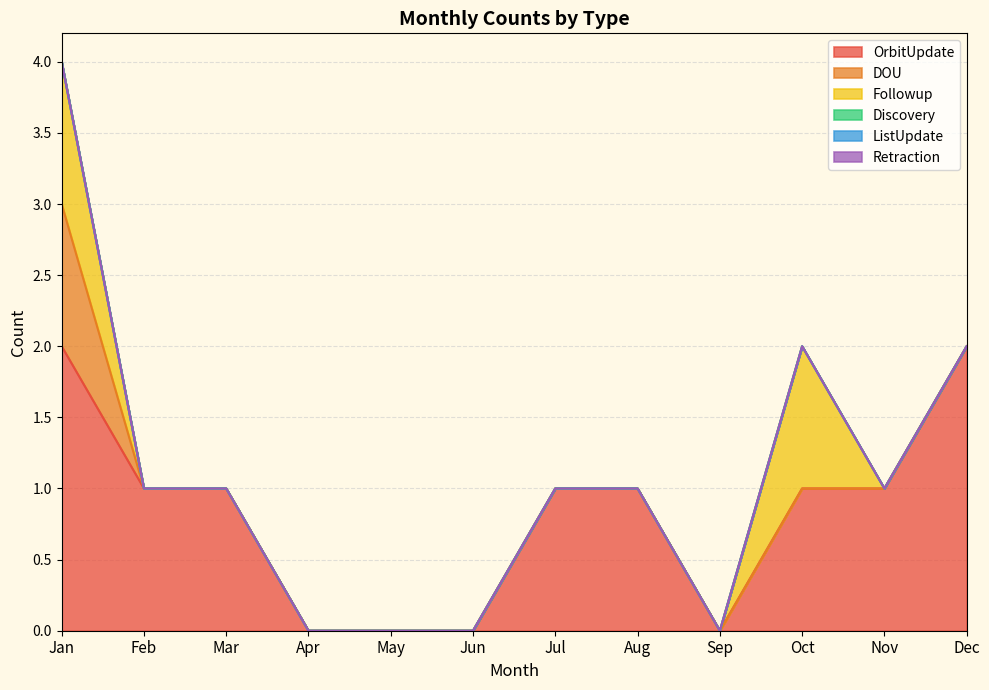

Which series has the largest total across all categories?

OrbitUpdate